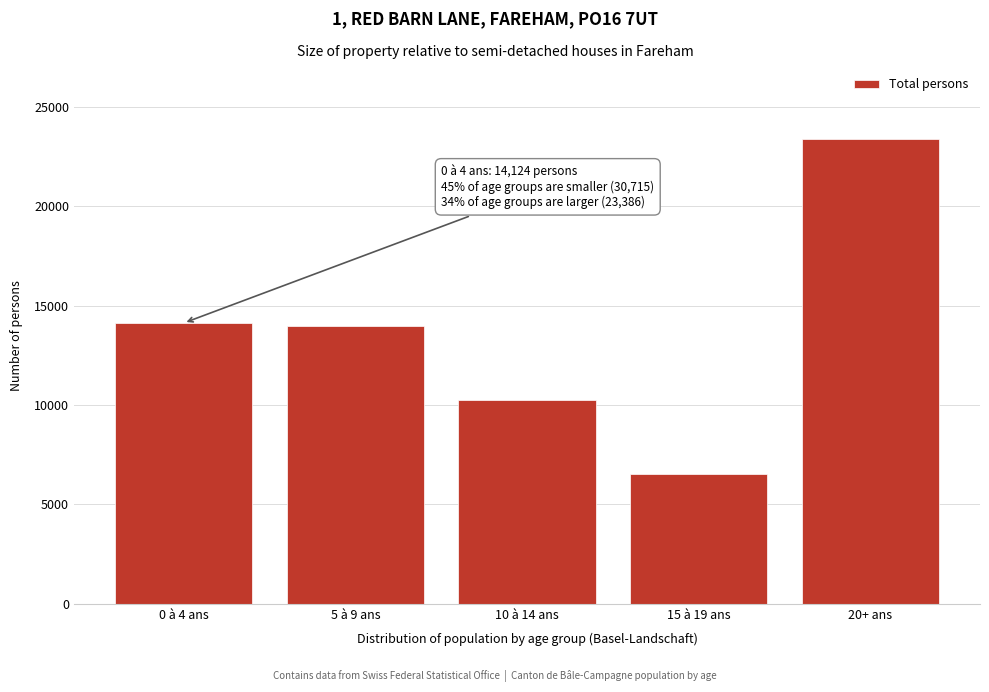

Reading left to right, extract all data points from this chart.

14124	13974	10230	6511	23386